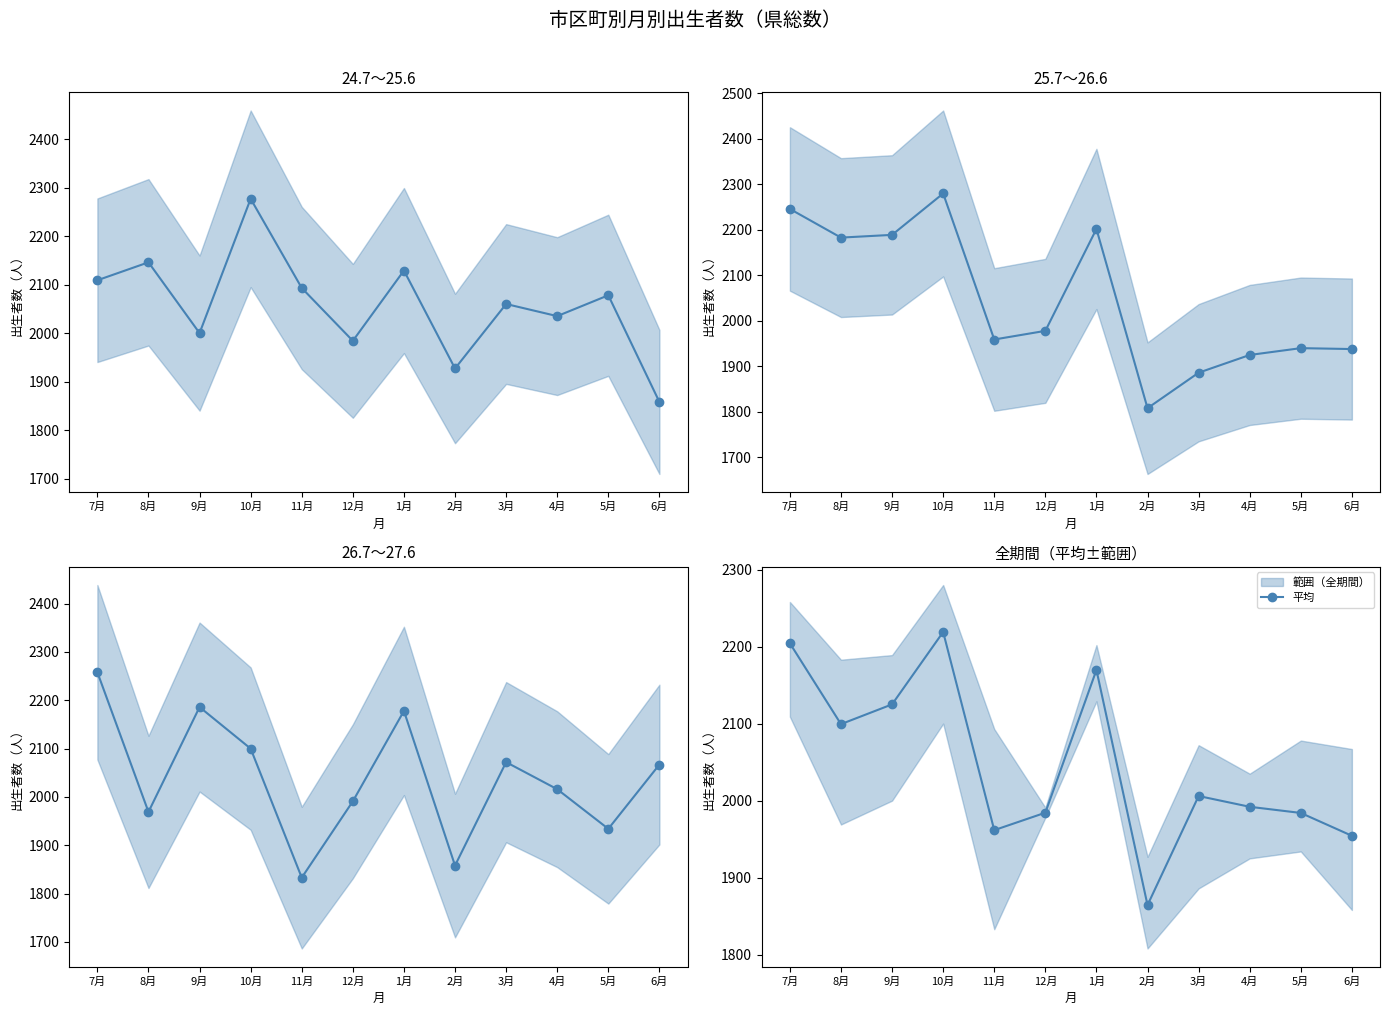

Does the chart have visible grid lines?

No